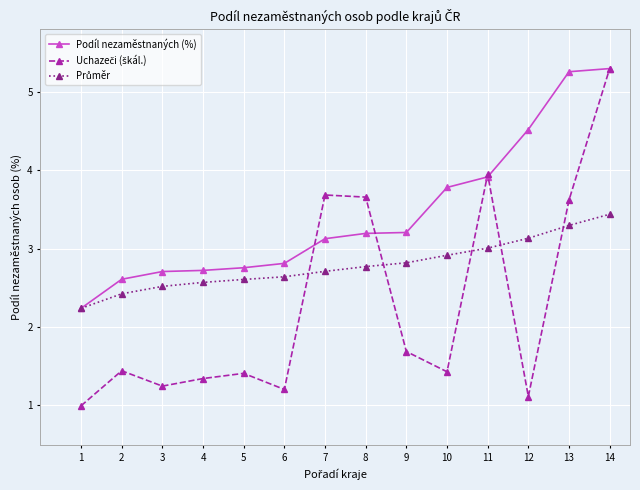

Between 1 and 12, which series saw the biggest shift?

Podíl nezaměstnaných (%)